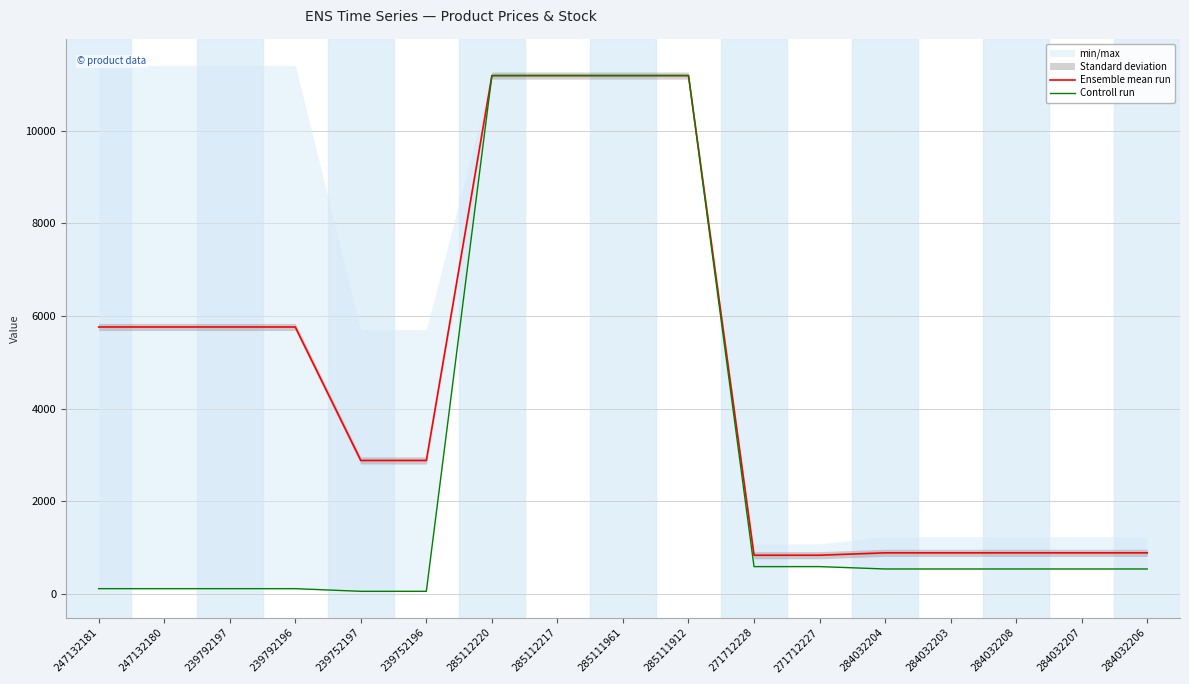

At how many categories does at least one series exceed 10009?

4